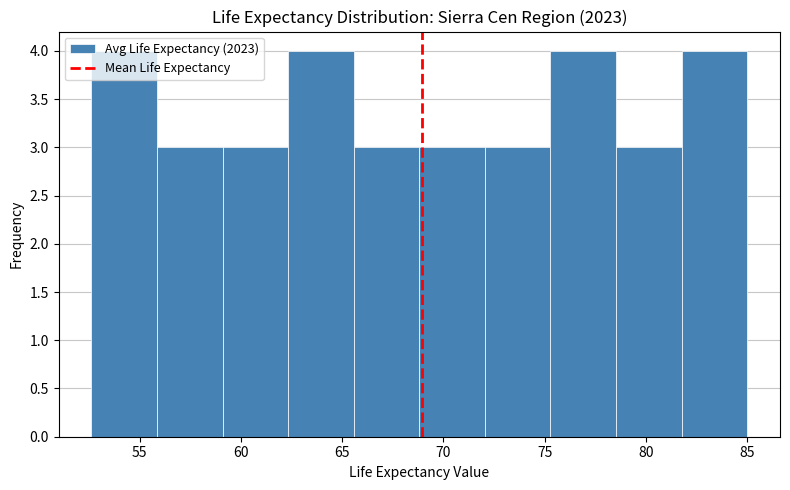

Reading left to right, list every bar in this chart as the range it spans on the x-axis followed by its height. Neither the bar edges nor the heights are printed on the chart, so give them approximately, as read against the axes.

52.5 to 56.0: 4
56.0 to 59.0: 3
59.0 to 62.5: 3
62.5 to 65.5: 4
65.5 to 69.0: 3
69.0 to 72.0: 3
72.0 to 75.5: 3
75.5 to 78.5: 4
78.5 to 82.0: 3
82.0 to 85.0: 4